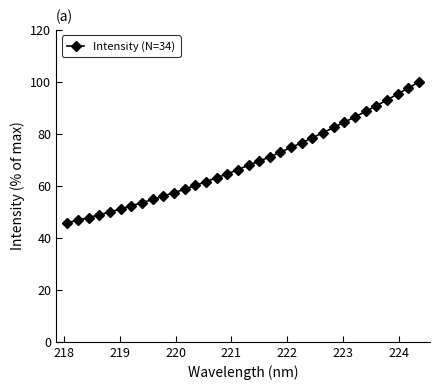

What is the greatest value displayed?

100.0